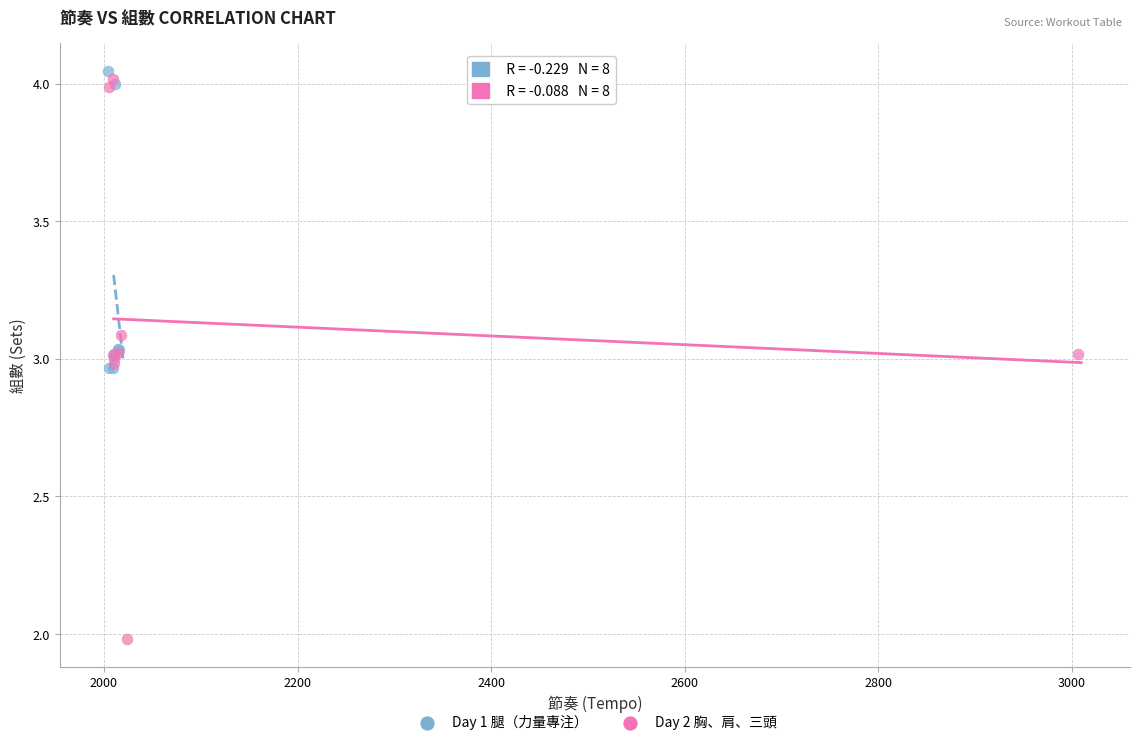

Which series has the largest Y range (max minus min)?

Day 2 胸、肩、三頭